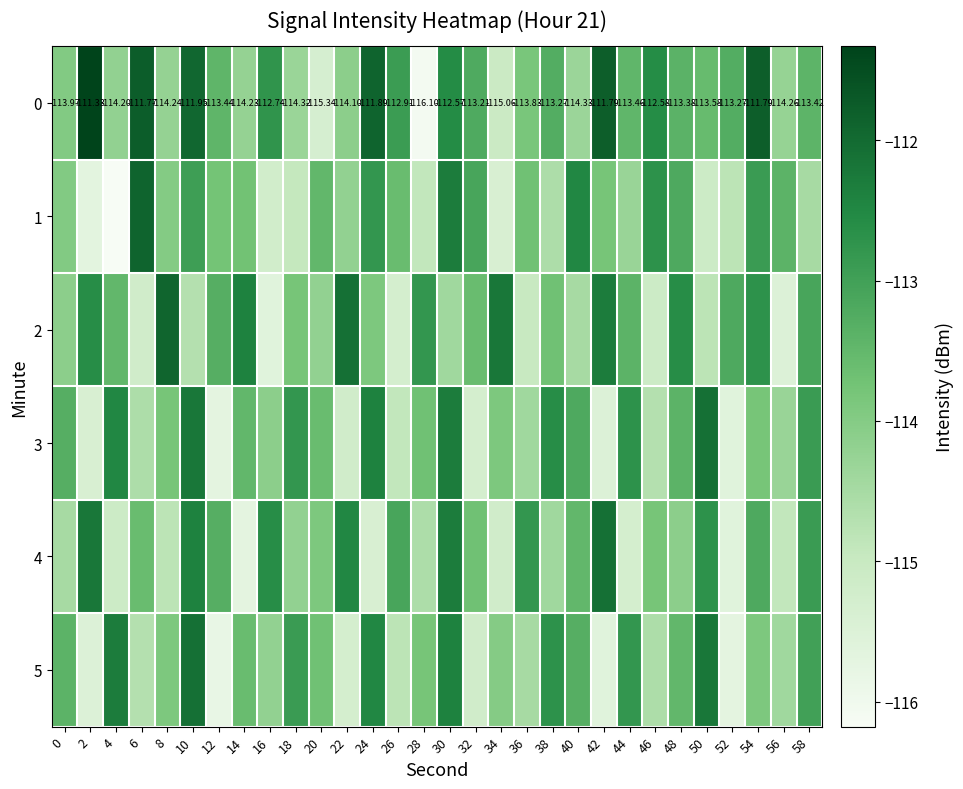

The value of 0 at 4 is -114.2. True or false?

True